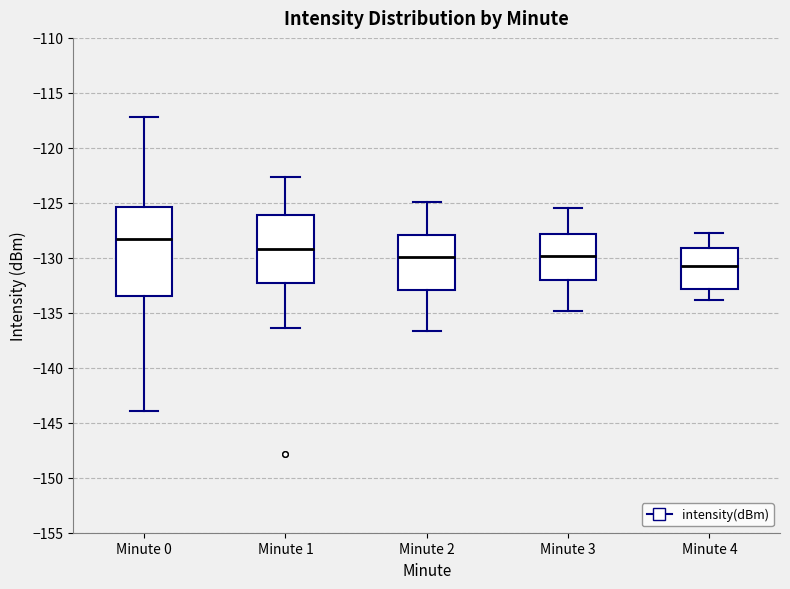

Where is the upper edge of the box for Minute 4 on the y-axis? The values are not printed on the chart, so give them approximately, as read against the axis.

-129.0